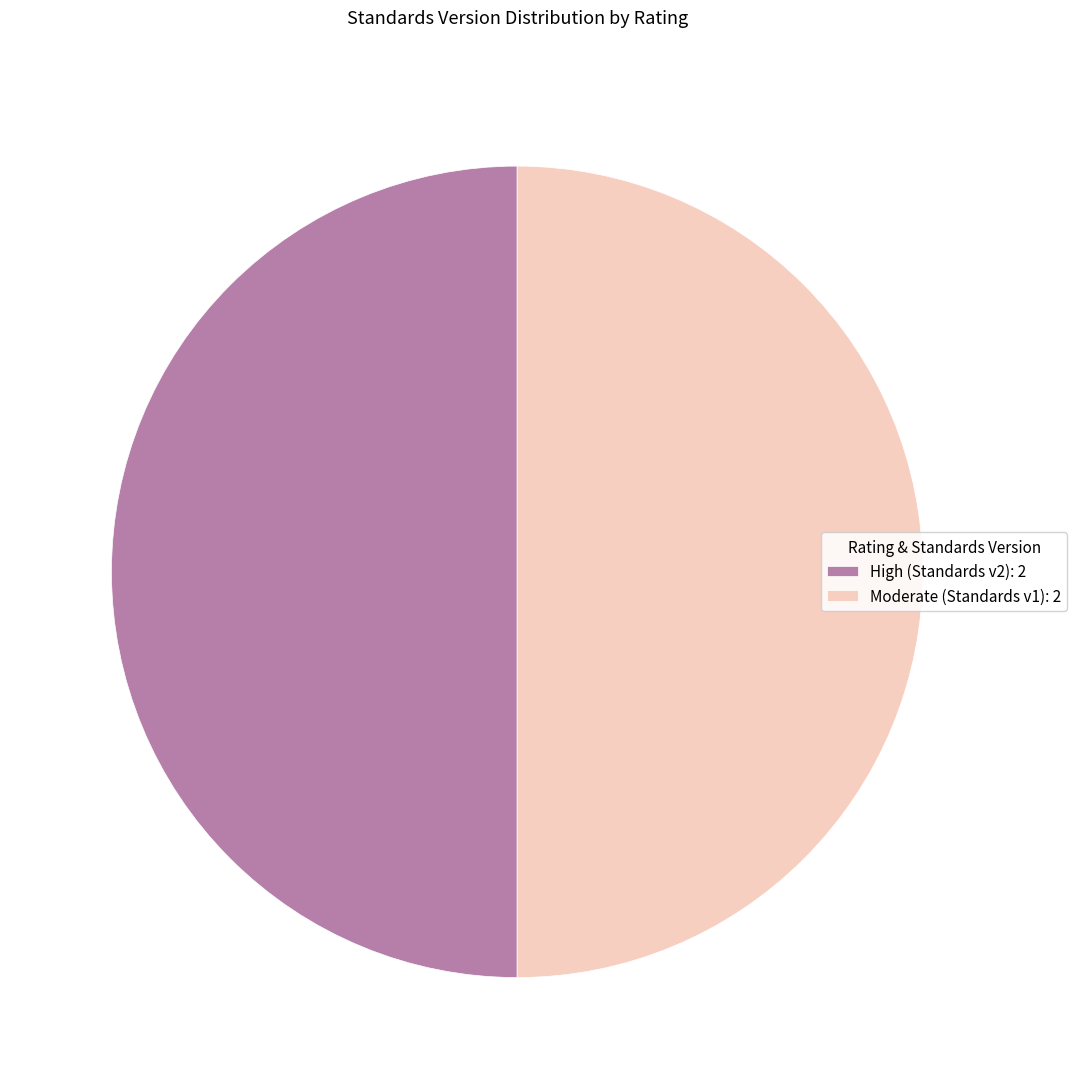

Do Moderate (Standards v1): 2 and High (Standards v2): 2 together represent more than half of the pie?

Yes